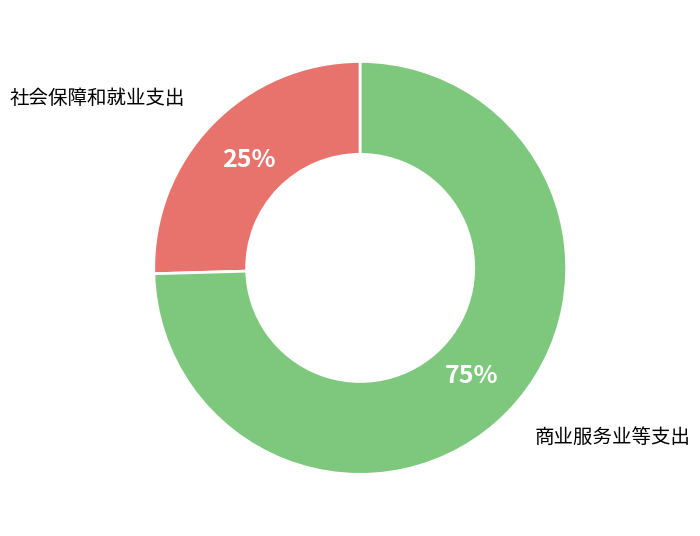

To the nearest percent, what is the average slice percentage?

50%